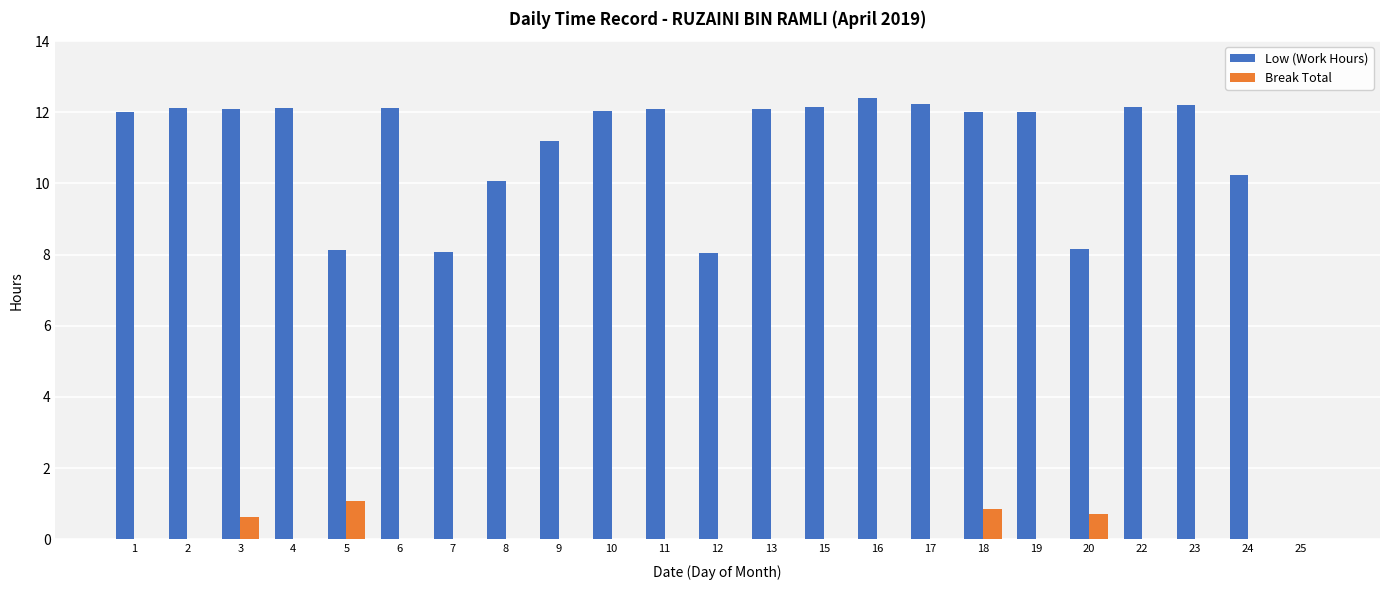

Count the number of categories in the chart.

23